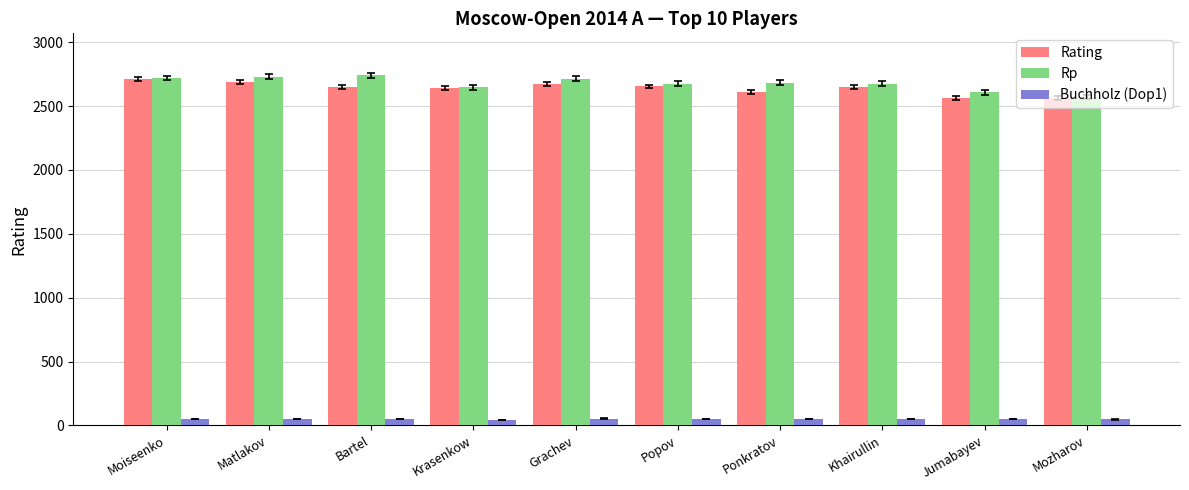

What is the label of the 8th bar from the right?

Bartel